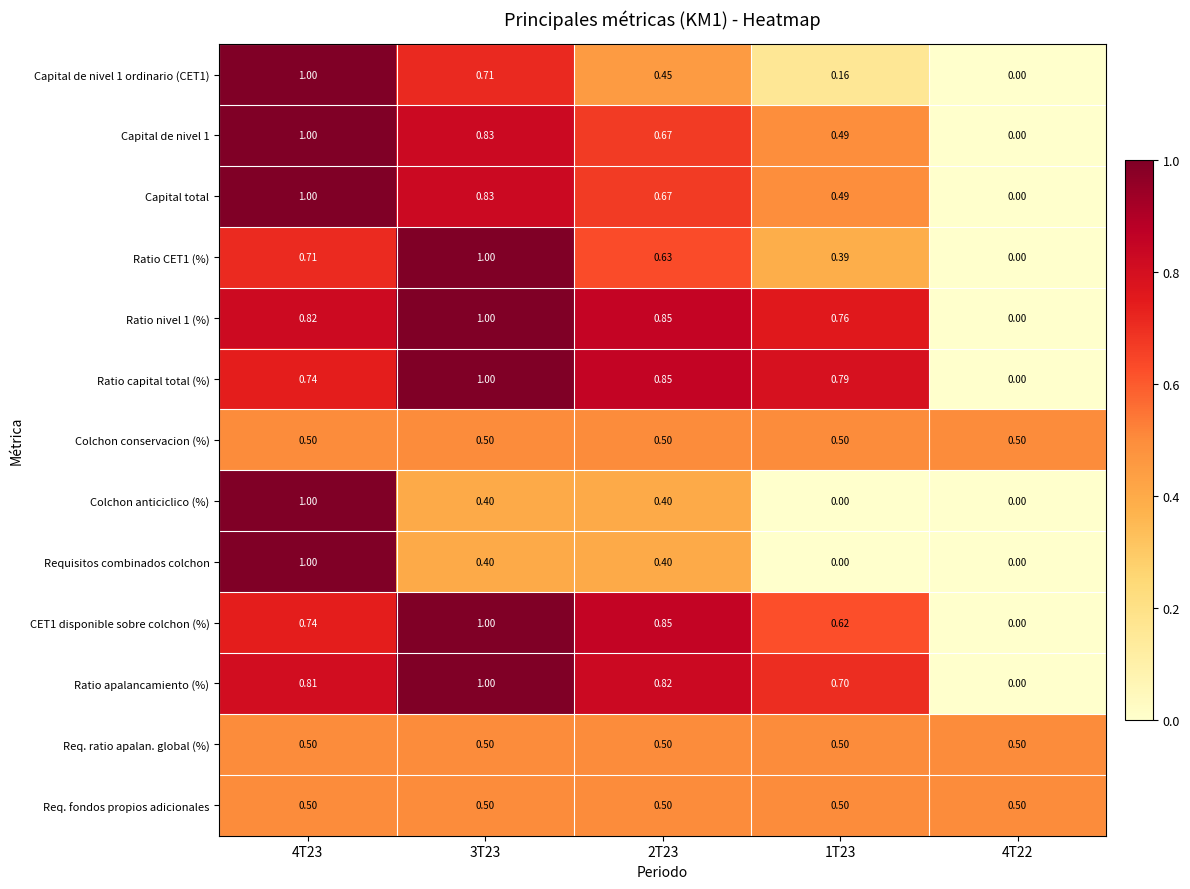

Which series changed the most between 1T23 and 4T22?

Ratio capital total (%)